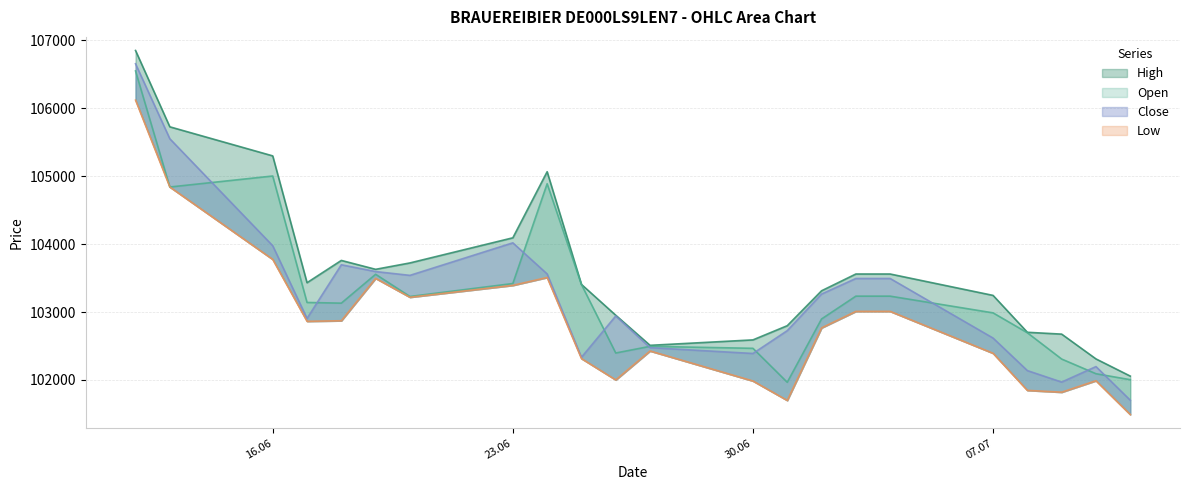

How many values in the Low series exceed 102864?

10